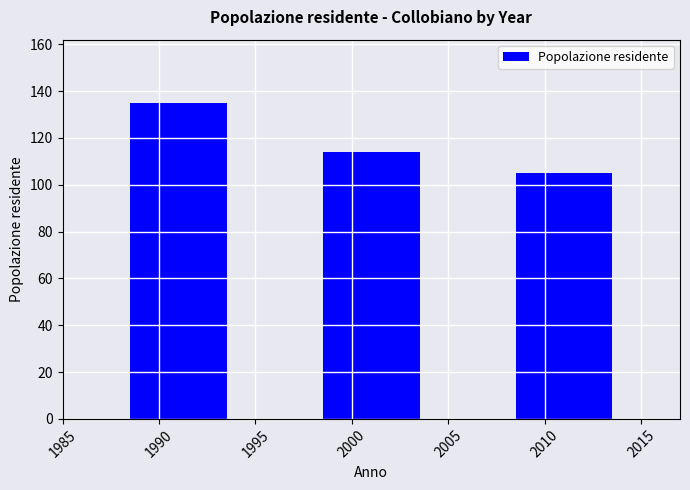

List the labels in order of value, largest first.

1990, 2000, 2010